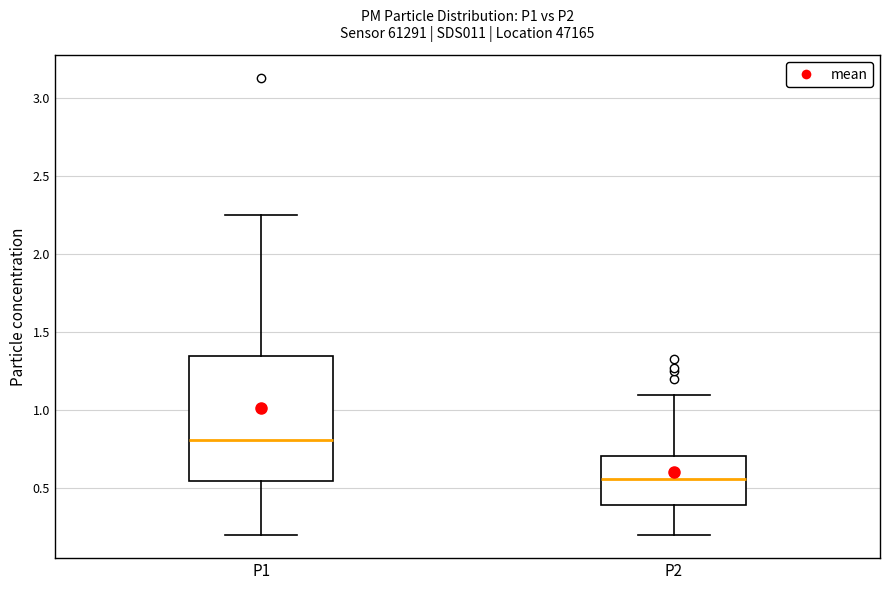

Reading left to right, transcribe this box plot: for each box, give where its median line is, the range the box spans, and where its two whiskers end, as read against the y-axis. The values are not printed on the chart, so give them approximately, as read against the axis.

P1: median 0.80, box 0.55 to 1.35, whiskers 0.20 to 2.25
P2: median 0.55, box 0.40 to 0.70, whiskers 0.20 to 1.10